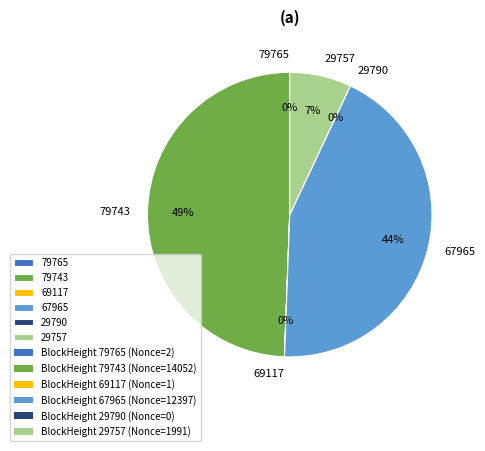

Count the number of slices in the pie.

6